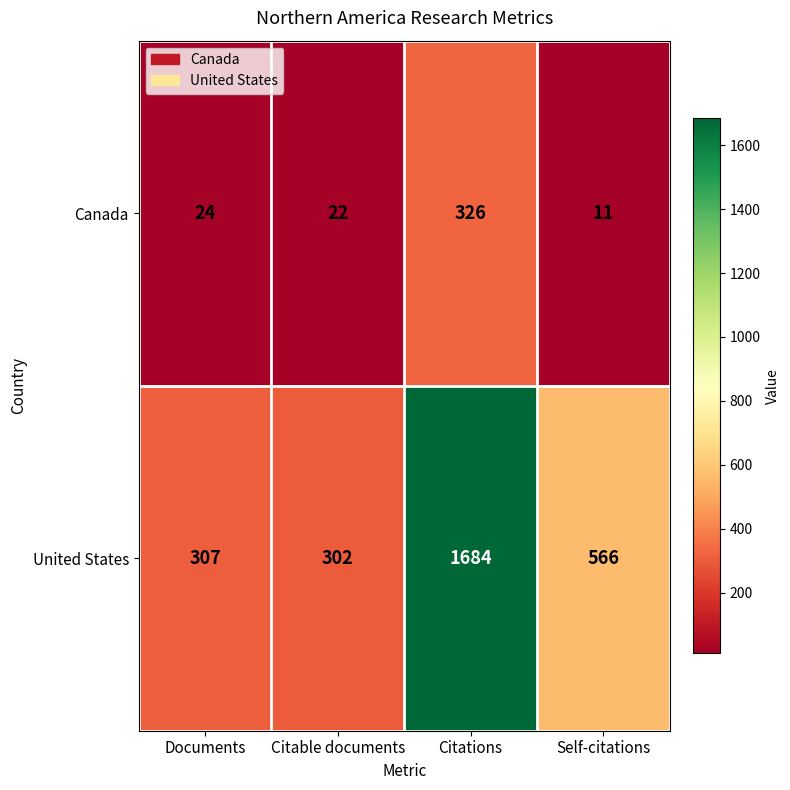

What is the sum of all United States values?

2859